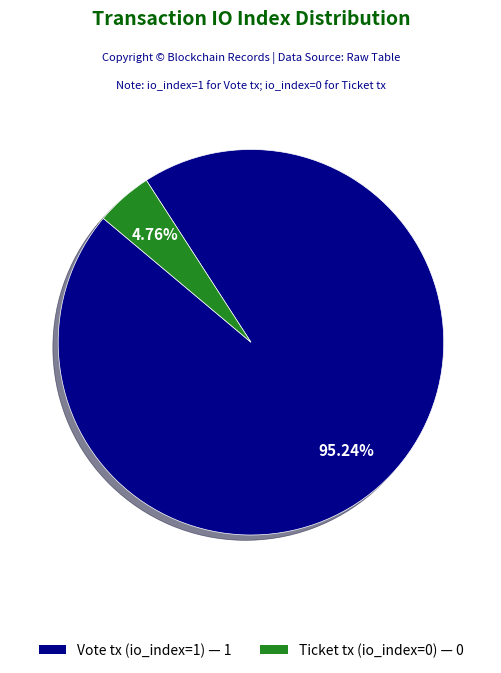

What is the smallest slice in the pie chart?

Ticket tx (io_index=0)